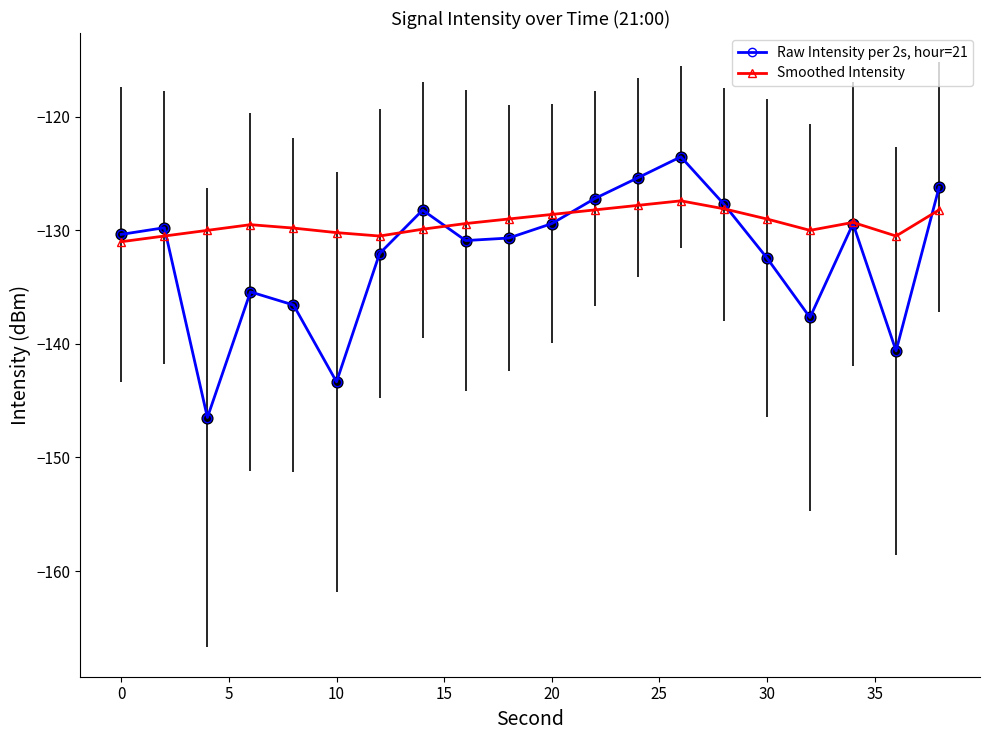

Which series has the largest total across all categories?

Smoothed Intensity